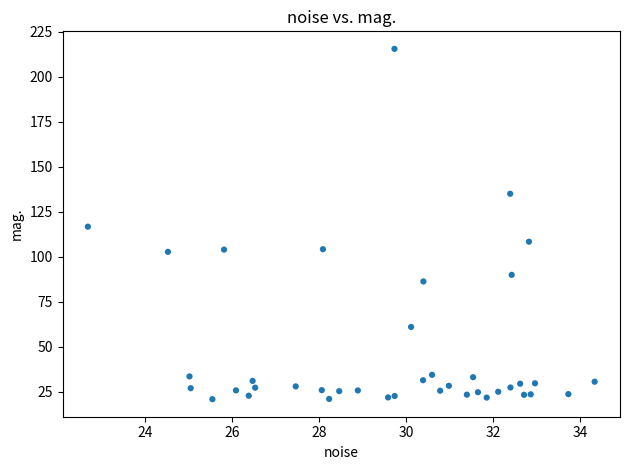

What is the range of X values (max minus min)?

11.7